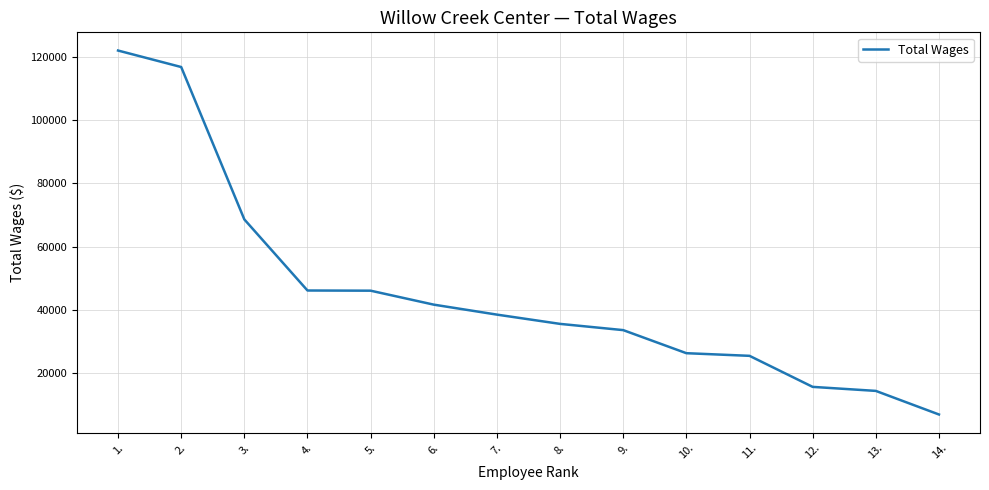

What is the change in value from 5. to 9.?

-12475